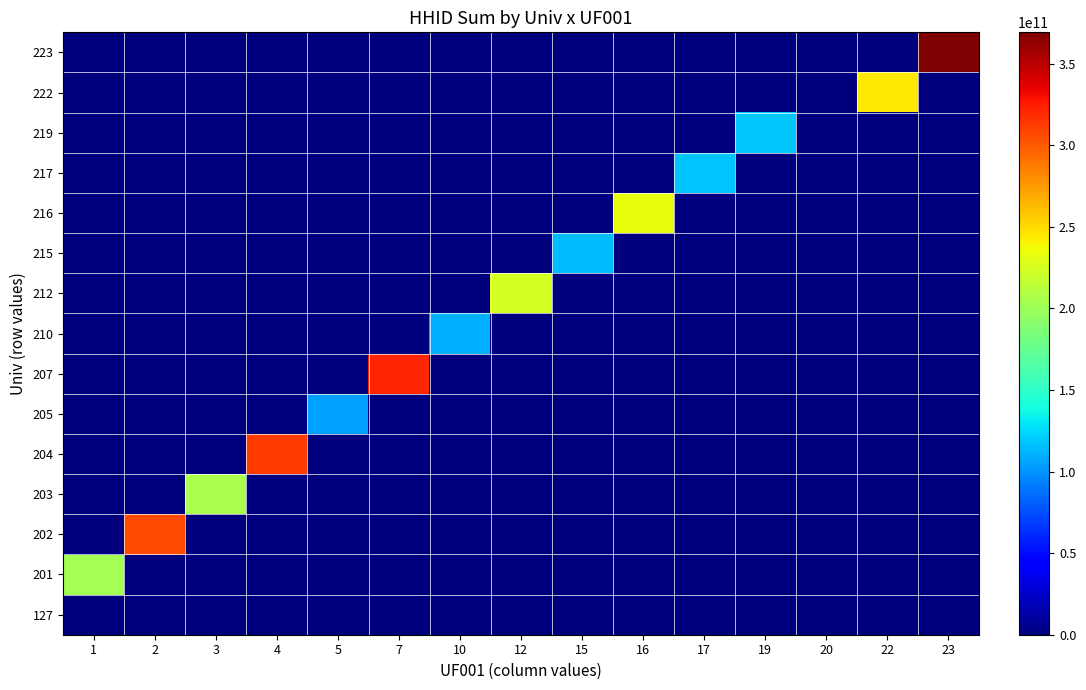

How many distinct data groups are displayed?

15